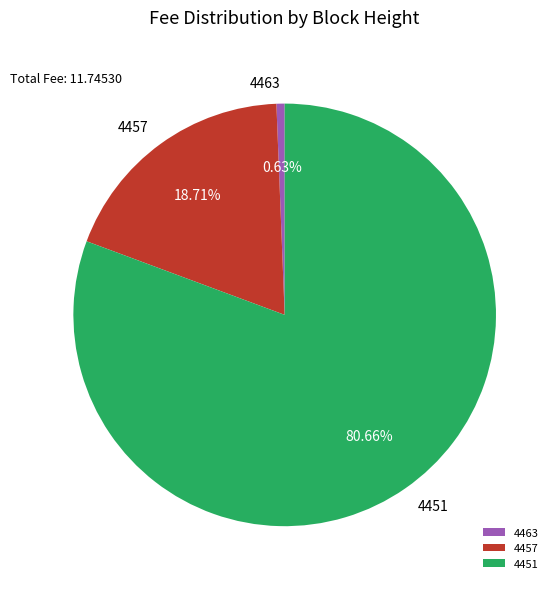

How many slices are in this pie chart?

3